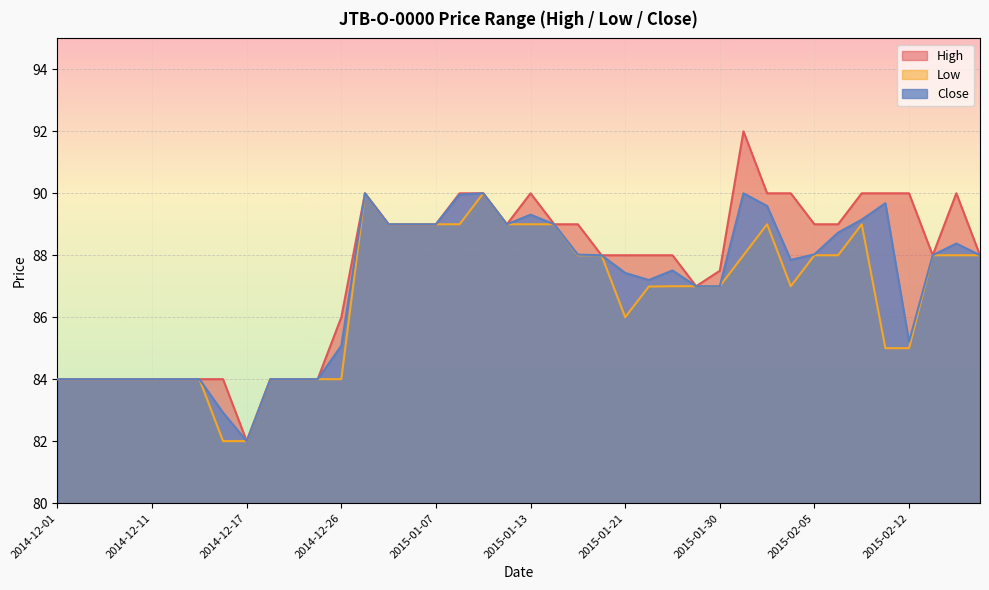

What is the smallest value displayed?

82.0